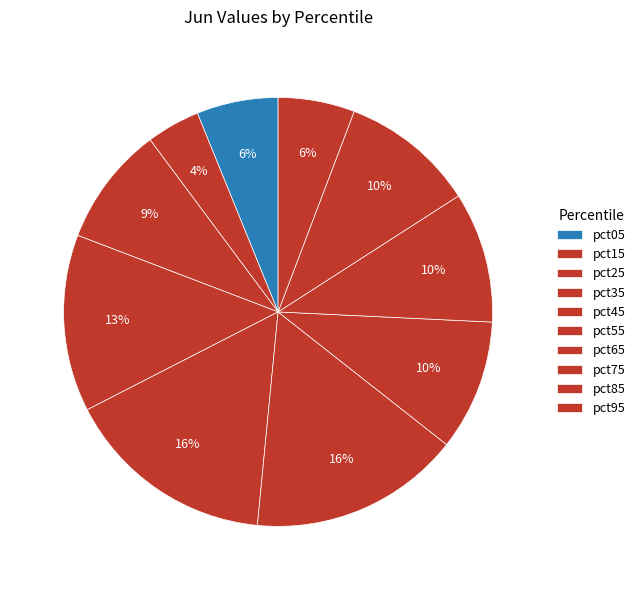

How many segments does this pie chart have?

10